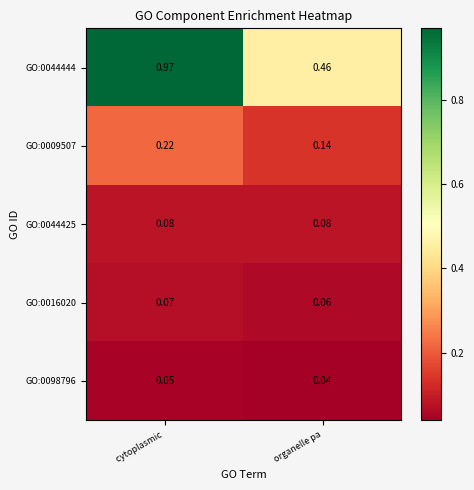

Rank the categories by GO:0009507 value from highest to lowest.

cytoplasmic , organelle pa